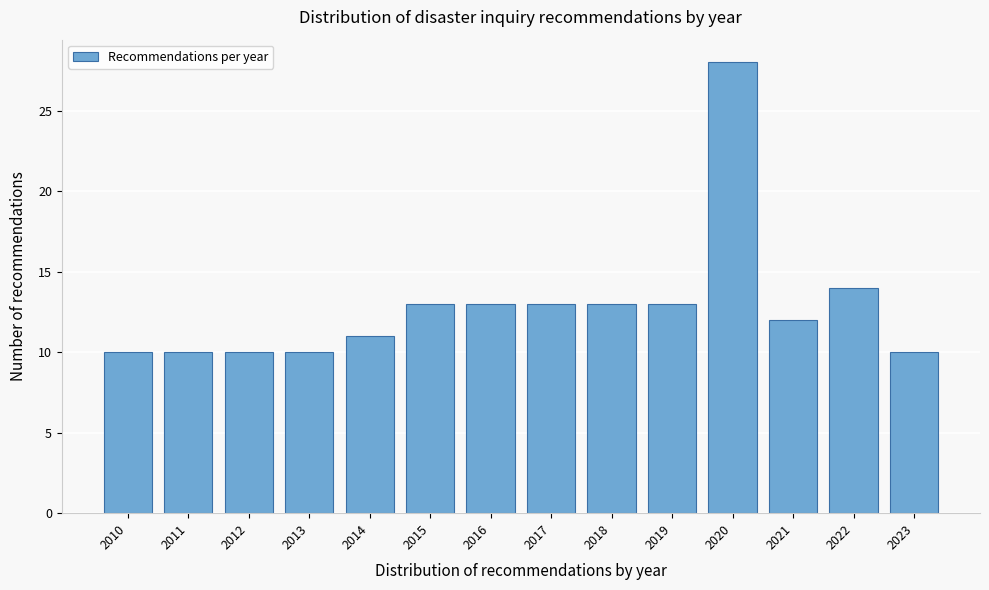

Reading left to right, list all the values displayed in this chart.

2010=10	2011=10	2012=10	2013=10	2014=11	2015=13	2016=13	2017=13	2018=13	2019=13	2020=28	2021=12	2022=14	2023=10